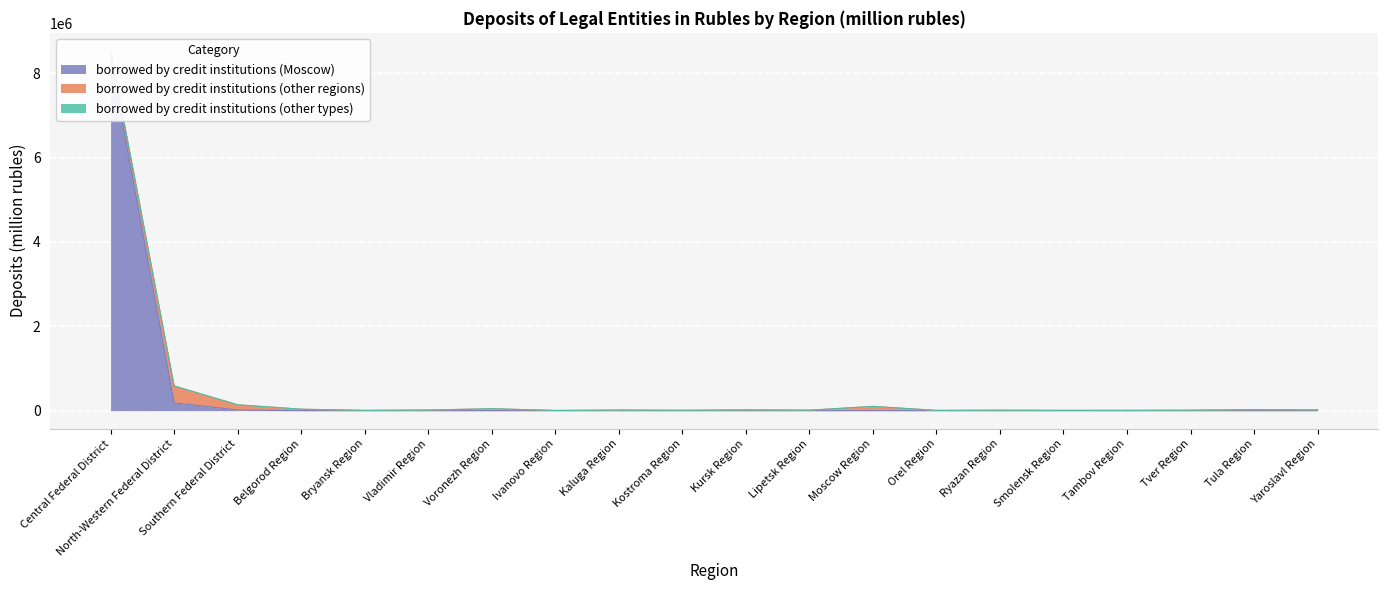

Where is borrowed by credit institutions (other regions) nearest to the value 200226?

Central Federal District